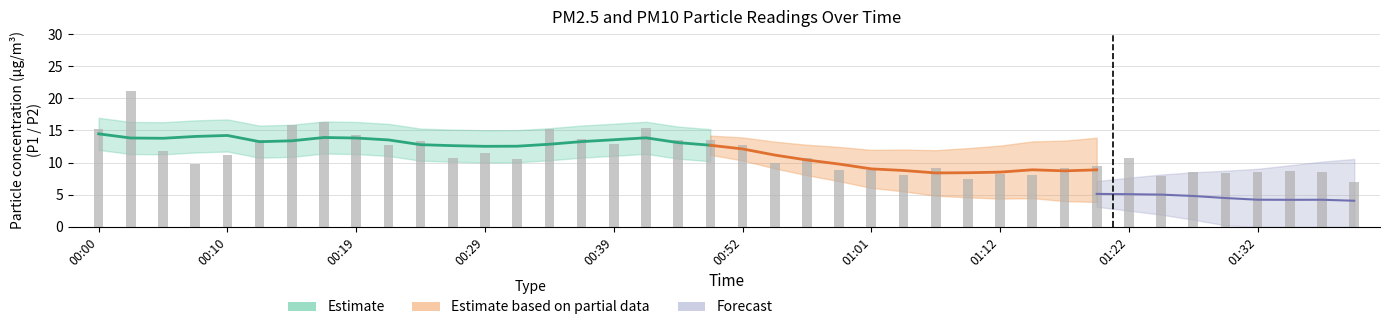

Reading left to right, transcribe all the data shown in this chart.

00:00=15.2	00:02=21.1	00:05=11.8	00:07=9.7	00:10=11.2	00:12=13.6	00:14=15.8	00:17=16.3	00:19=14.3	00:22=12.8	00:24=13.3	00:27=10.7	00:29=11.5	00:32=10.6	00:34=15.2	00:37=13.6	00:39=12.9	00:42=15.4	00:44=13.5	00:49=13.6	00:52=12.7	00:54=10.0	00:56=10.8	00:59=8.9	01:01=8.8	01:04=8.1	01:06=9.1	01:09=7.4	01:12=8.2	01:14=8.1	01:17=9.1	01:19=9.4	01:22=10.7	01:24=8.0	01:27=8.5	01:29=8.4	01:32=8.5	01:34=8.8	01:37=8.6	01:39=7.0